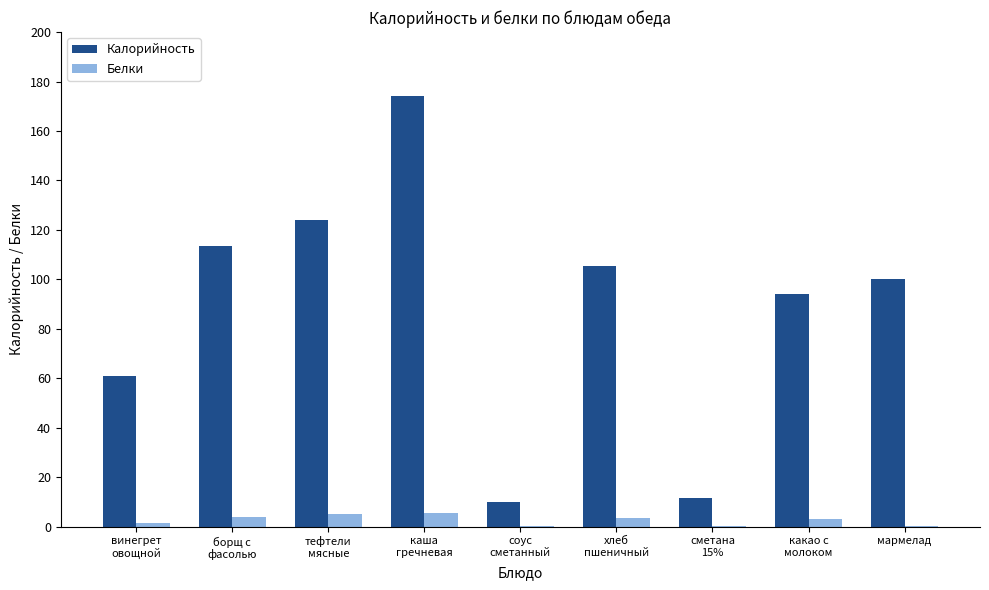

The value of Калорийность at хлеб
пшеничный is 105.5. True or false?

True